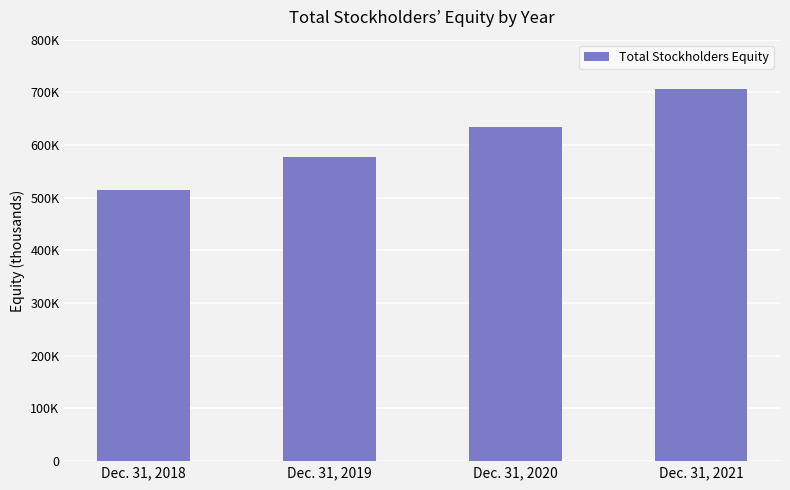

Where does the data first go above 635003?

Dec. 31, 2021